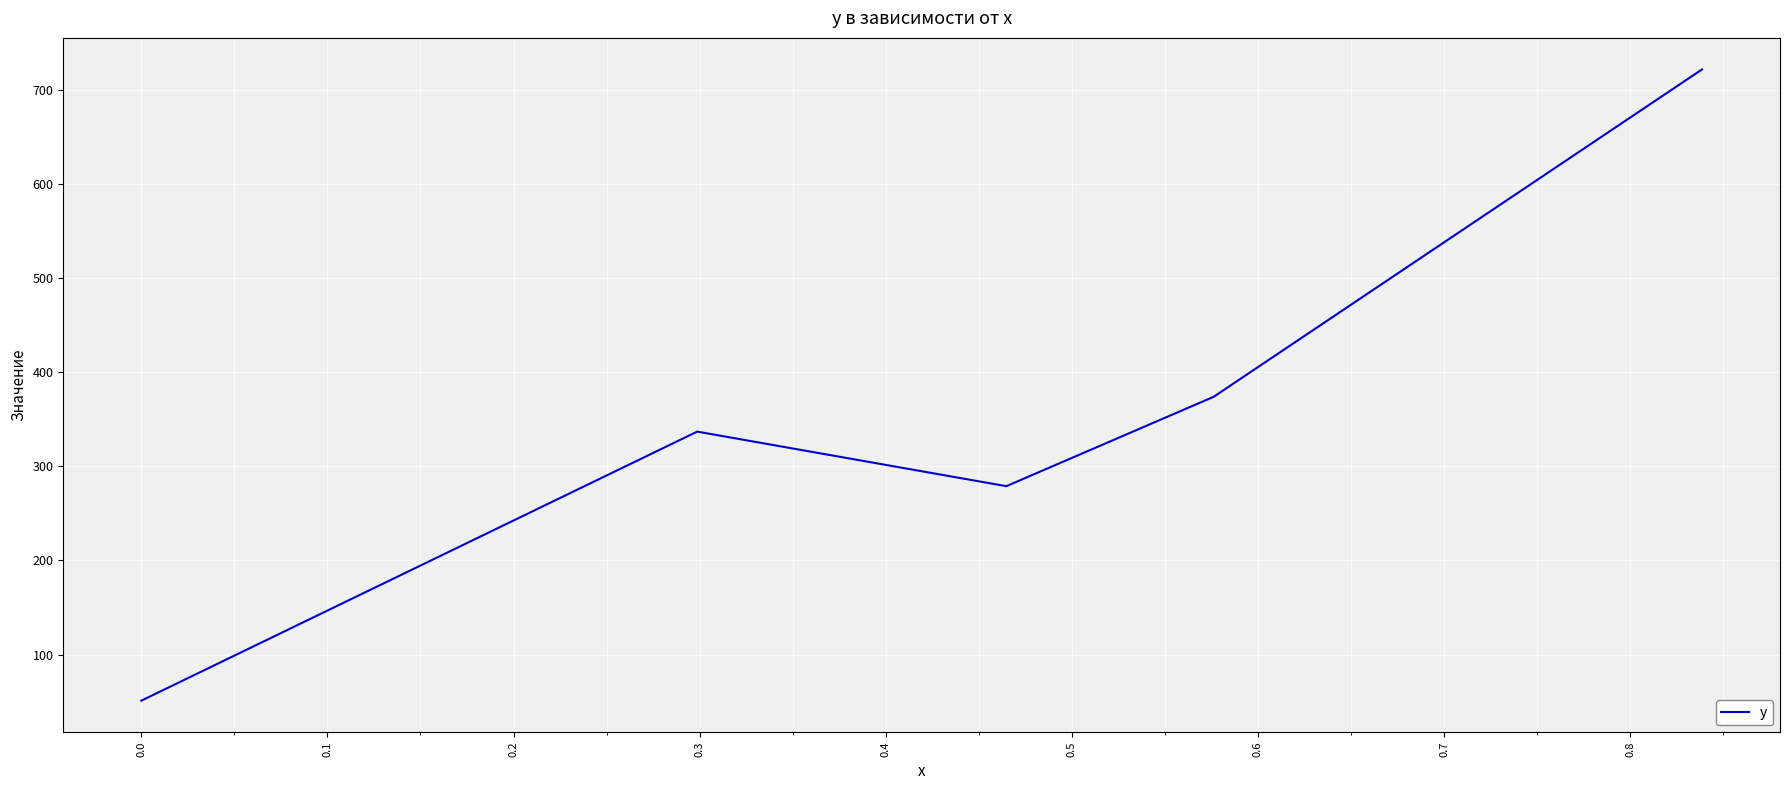

What is the difference between the second highest and minimum values?

323